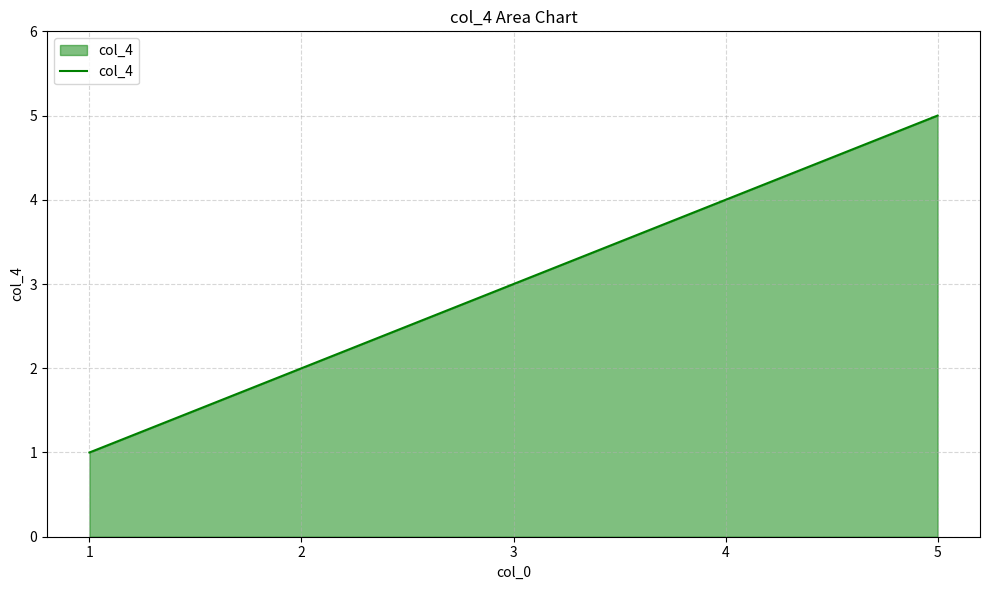

What is the change in value from 1 to 2?

+1